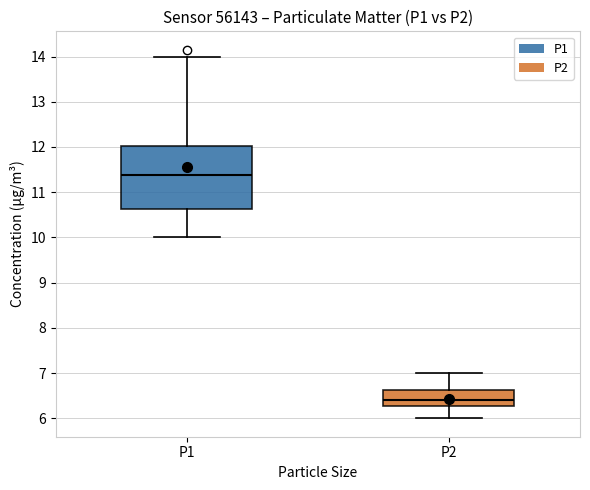

Which box is the tallest, from its lower edge to its upper edge?

P1